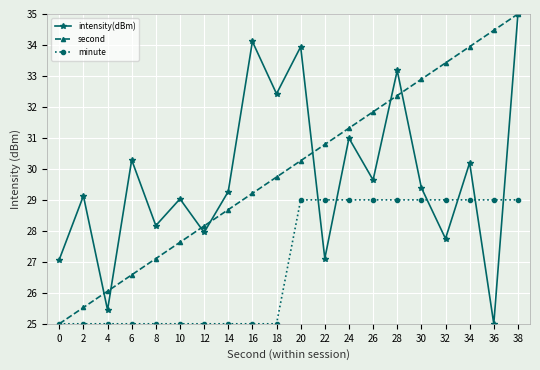

Where do minute and intensity(dBm) first cross each other?

20 and 22